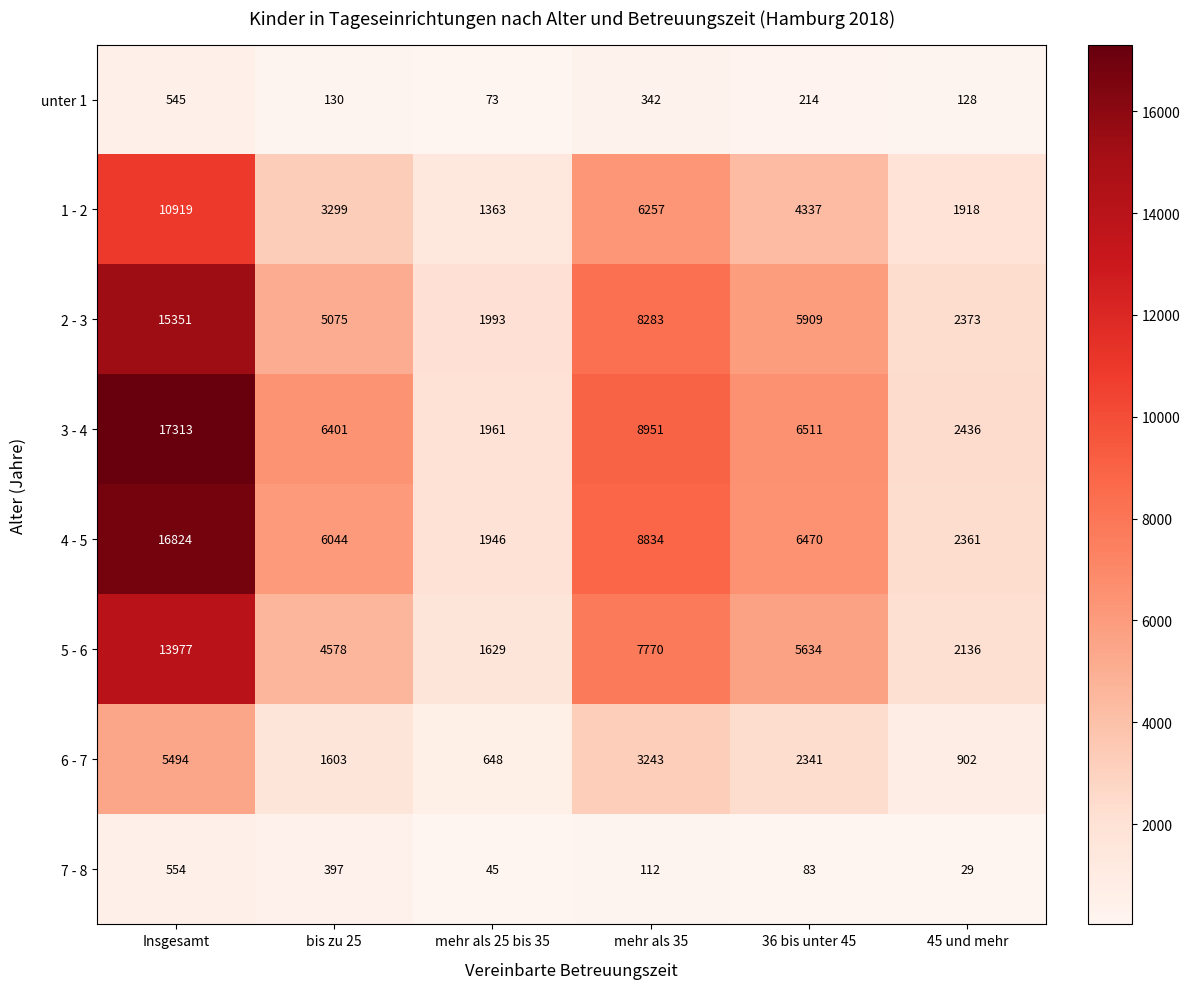

At how many categories does at least one series exceed 1204?

6